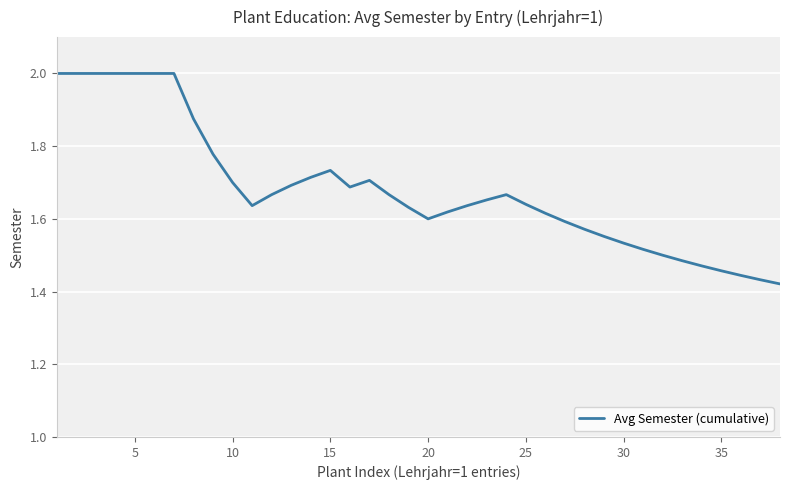

What is the maximum value shown in the chart?

2.0